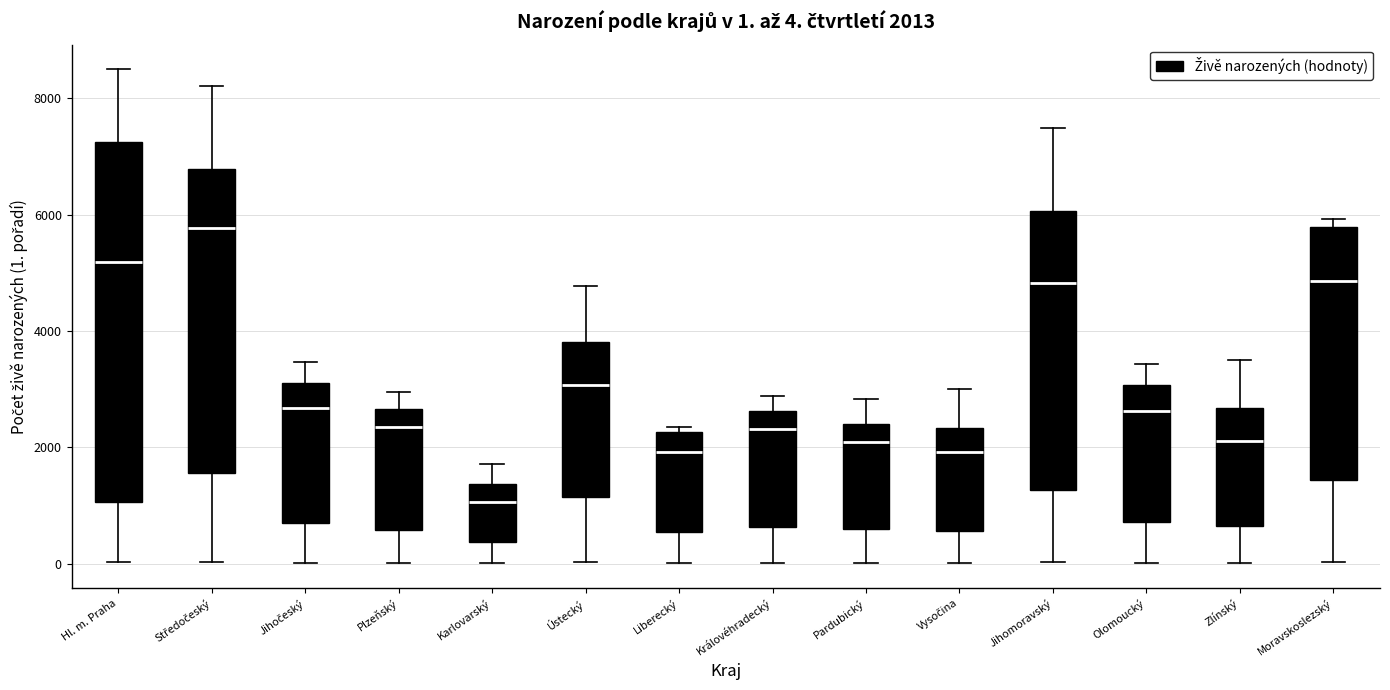

Which box has the lowest median line?

Karlovarský